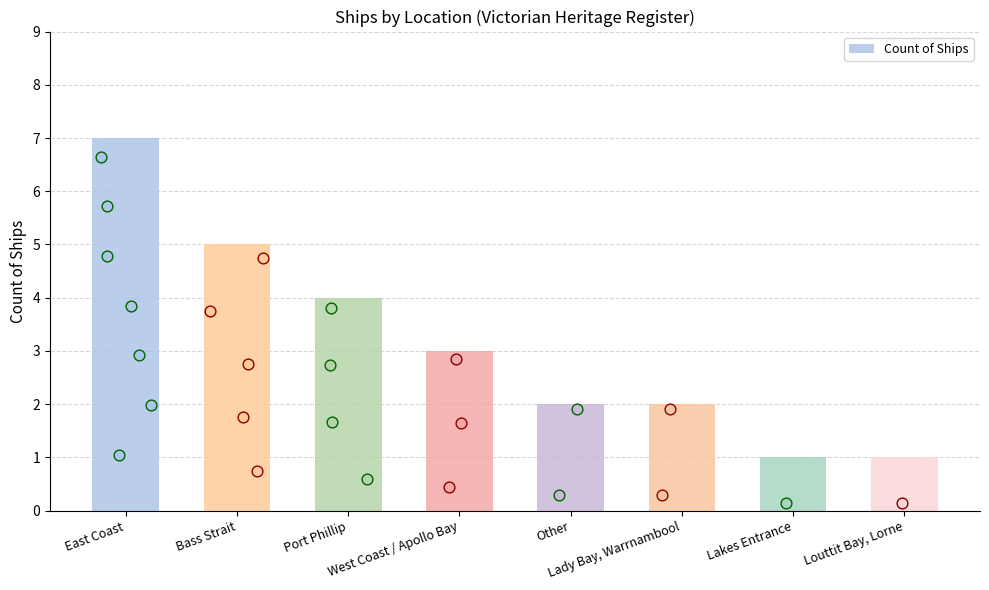

Which has a higher value, Lady Bay, Warrnambool or West Coast / Apollo Bay?

West Coast / Apollo Bay